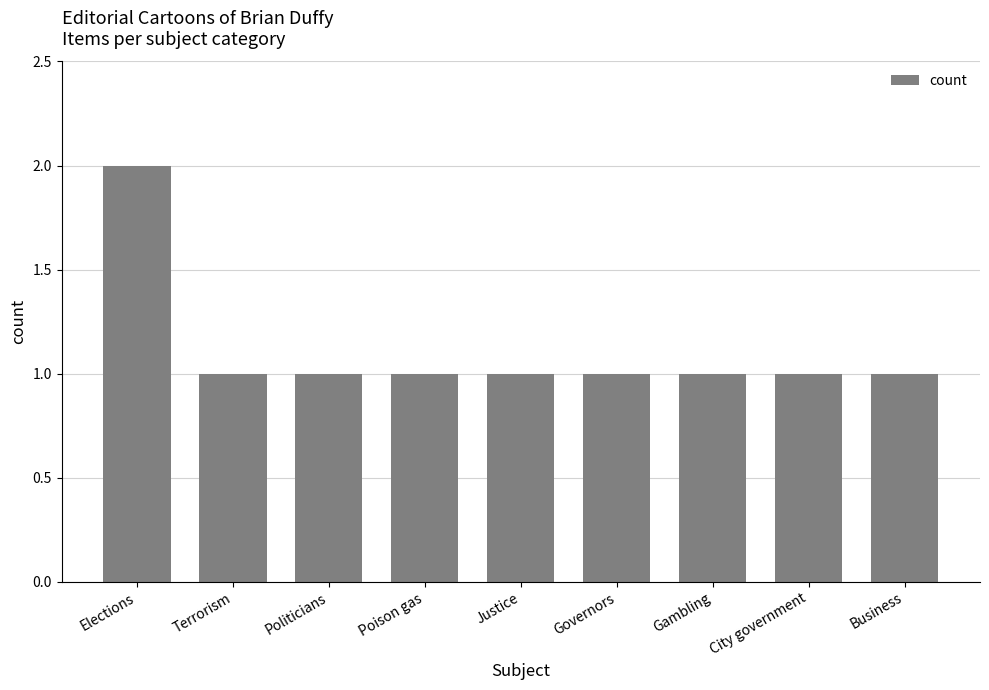

What position from the left is Poison gas?

4